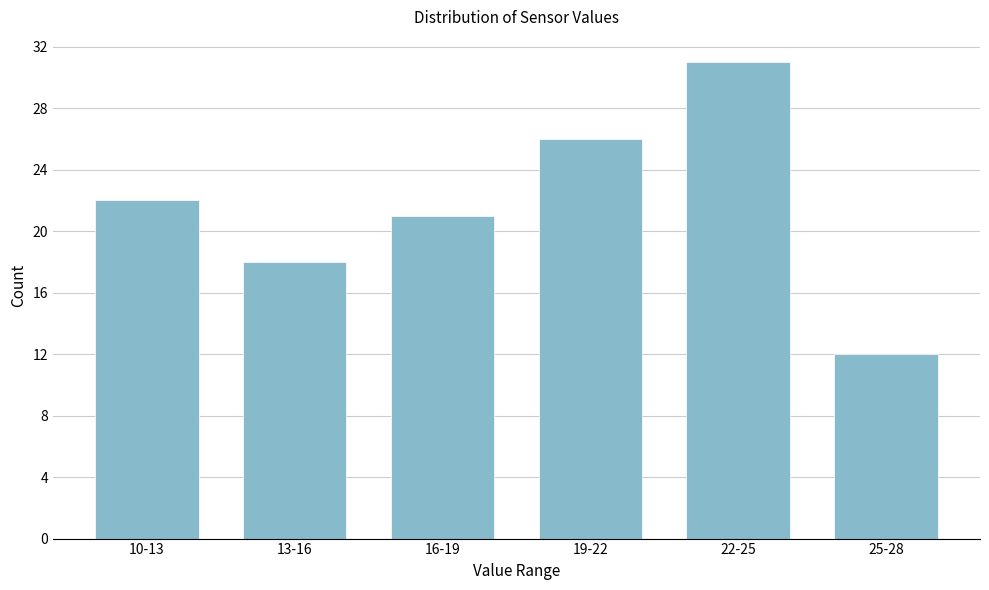

Reading left to right, extract all data points from this chart.

10-13=22	13-16=18	16-19=21	19-22=26	22-25=31	25-28=12